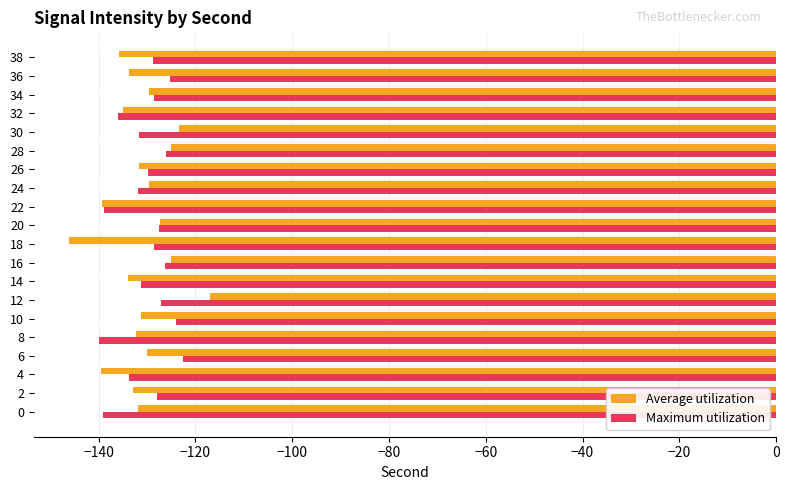

What value does the Average utilization series have at 16?

-125.0